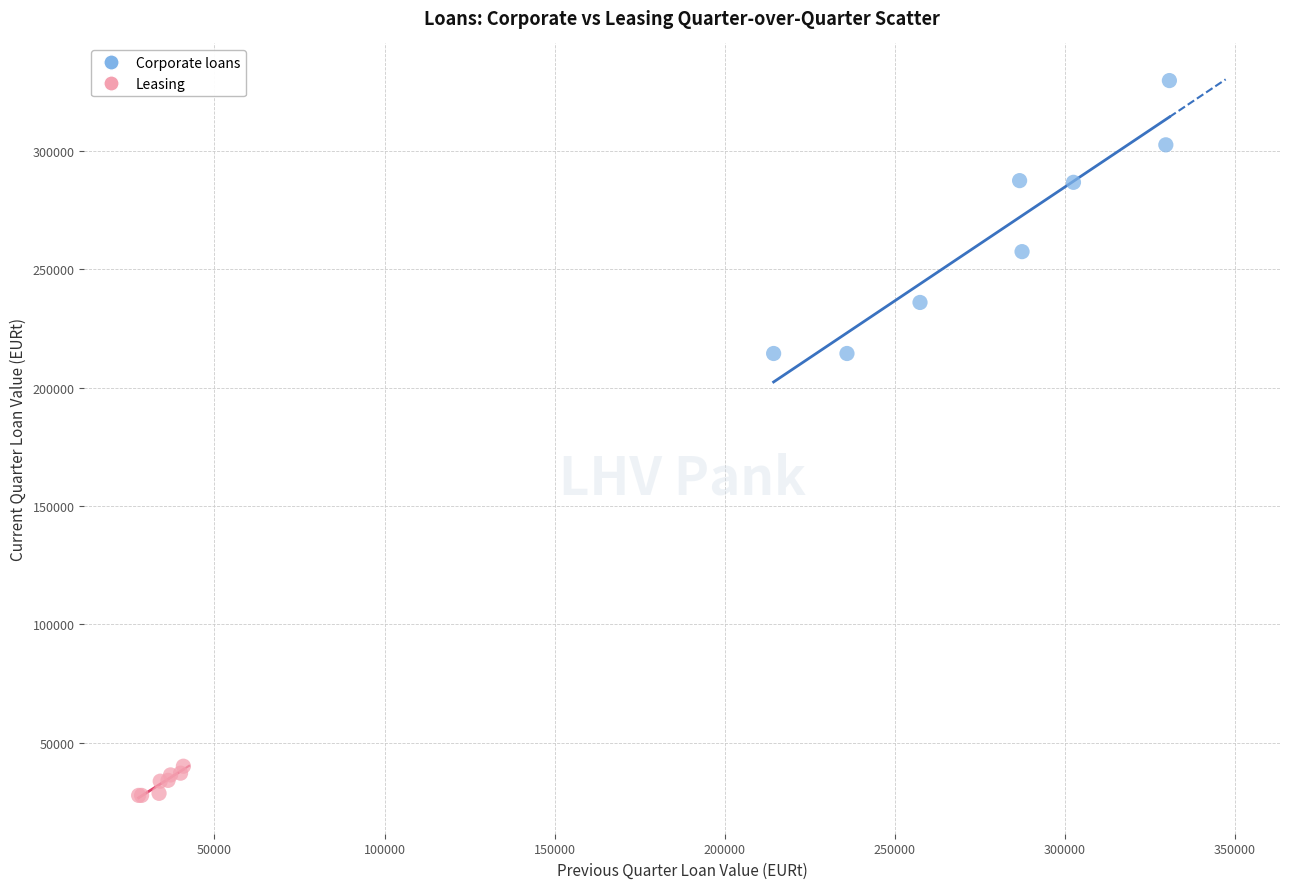

Which series has the largest Y range (max minus min)?

Corporate loans